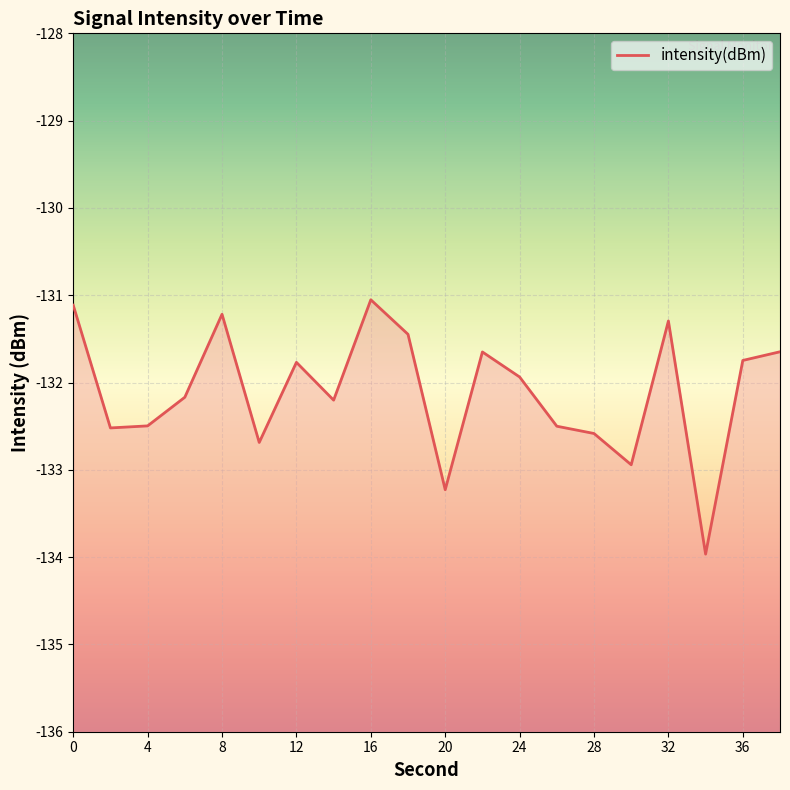

How many lines are shown in the chart?

1